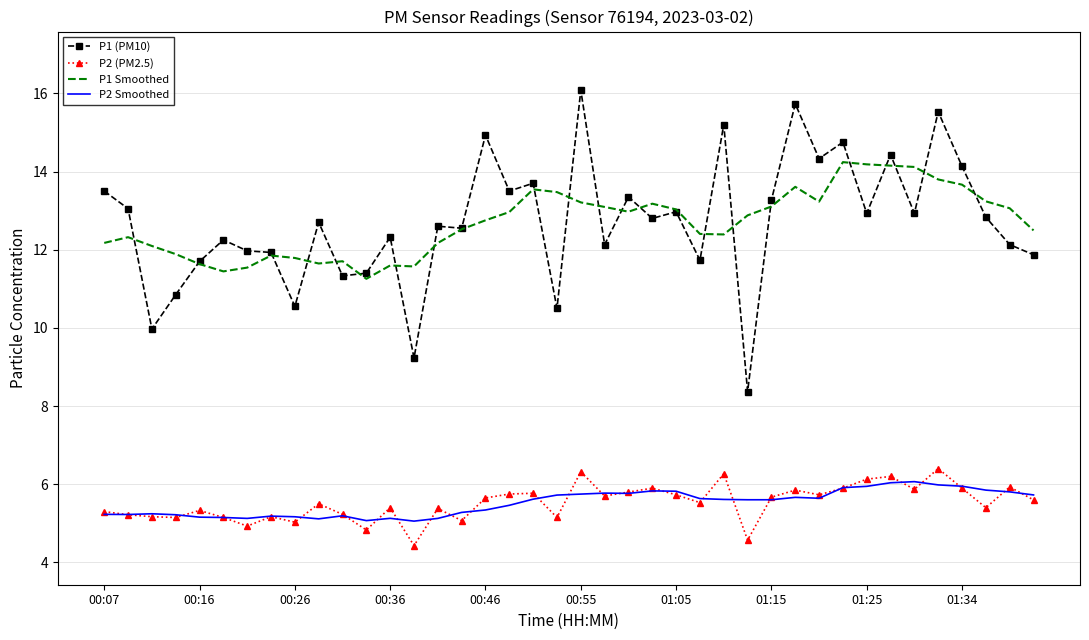

True or false: P1 (PM10) and P2 Smoothed intersect in this chart.

False